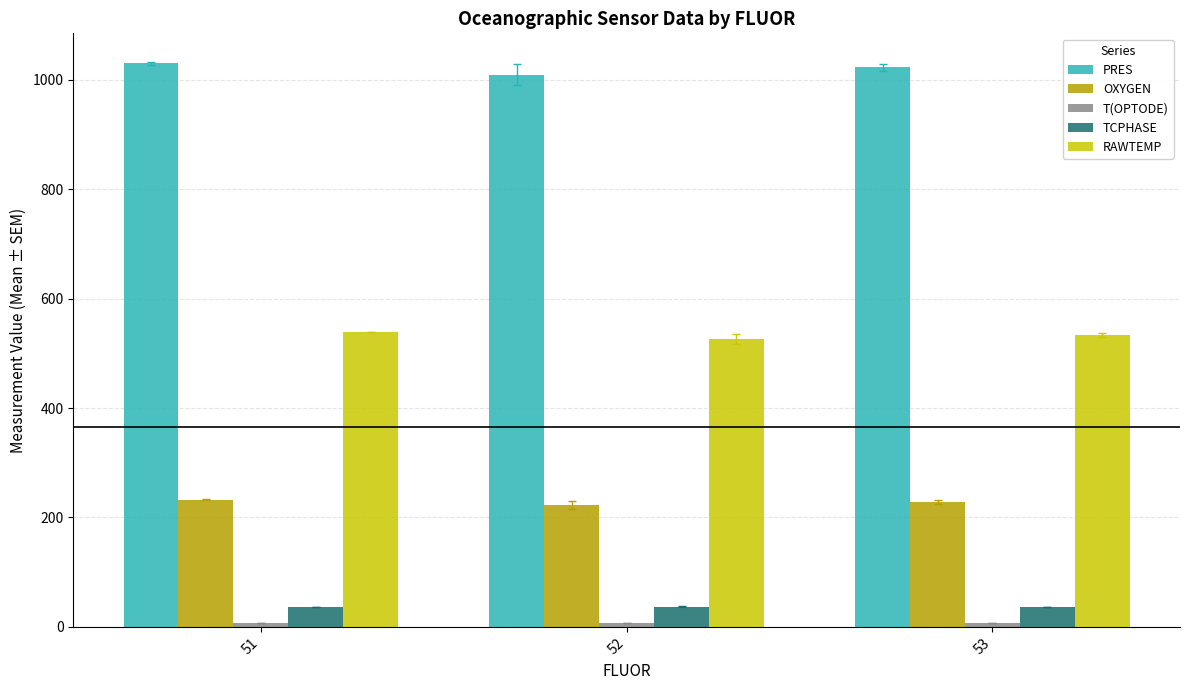

What is the maximum value shown in the chart?

1030.3